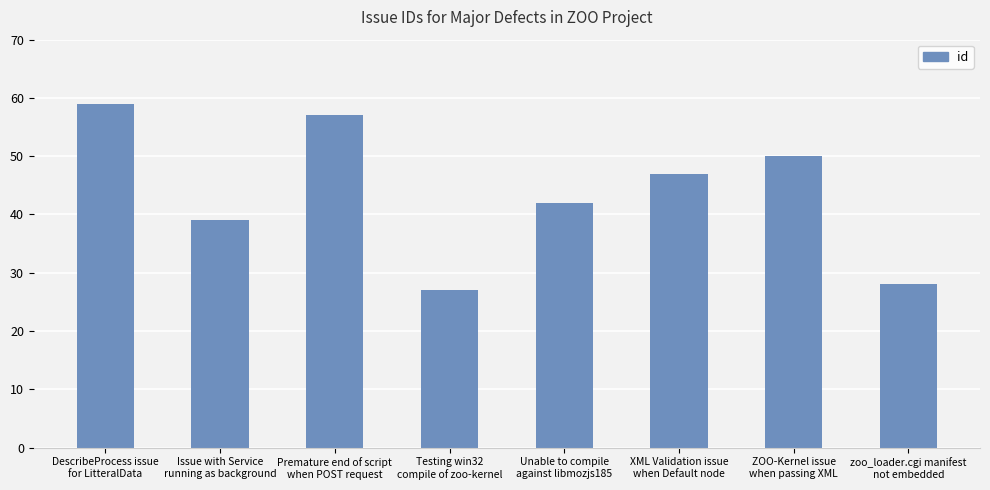

What position from the left is XML Validation issue
when Default node?

6